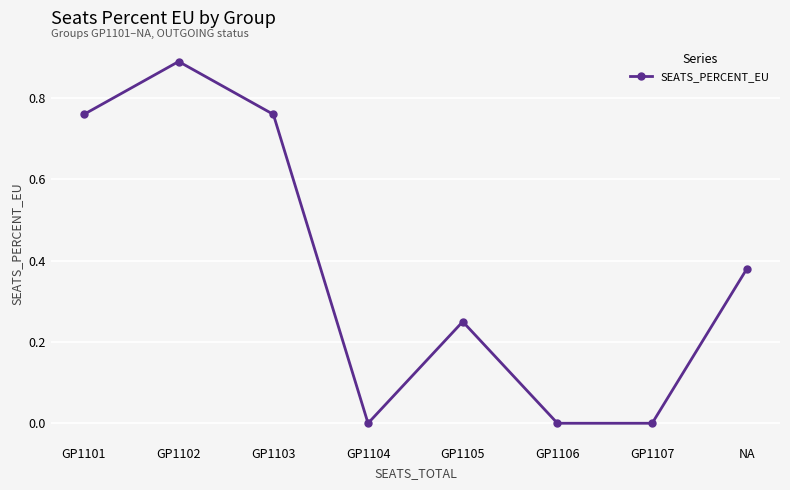

How many lines are shown in the chart?

1